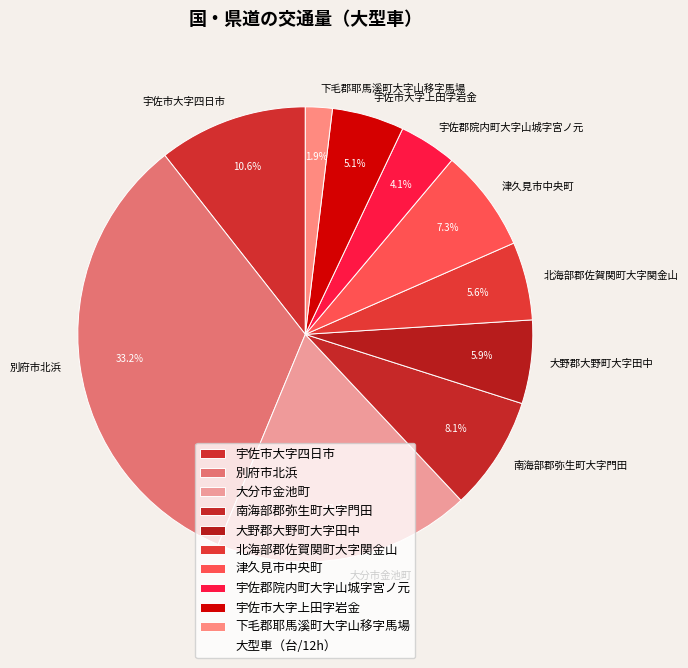

Which slice is the smallest?

下毛郡耶馬溪町大字山移字馬場